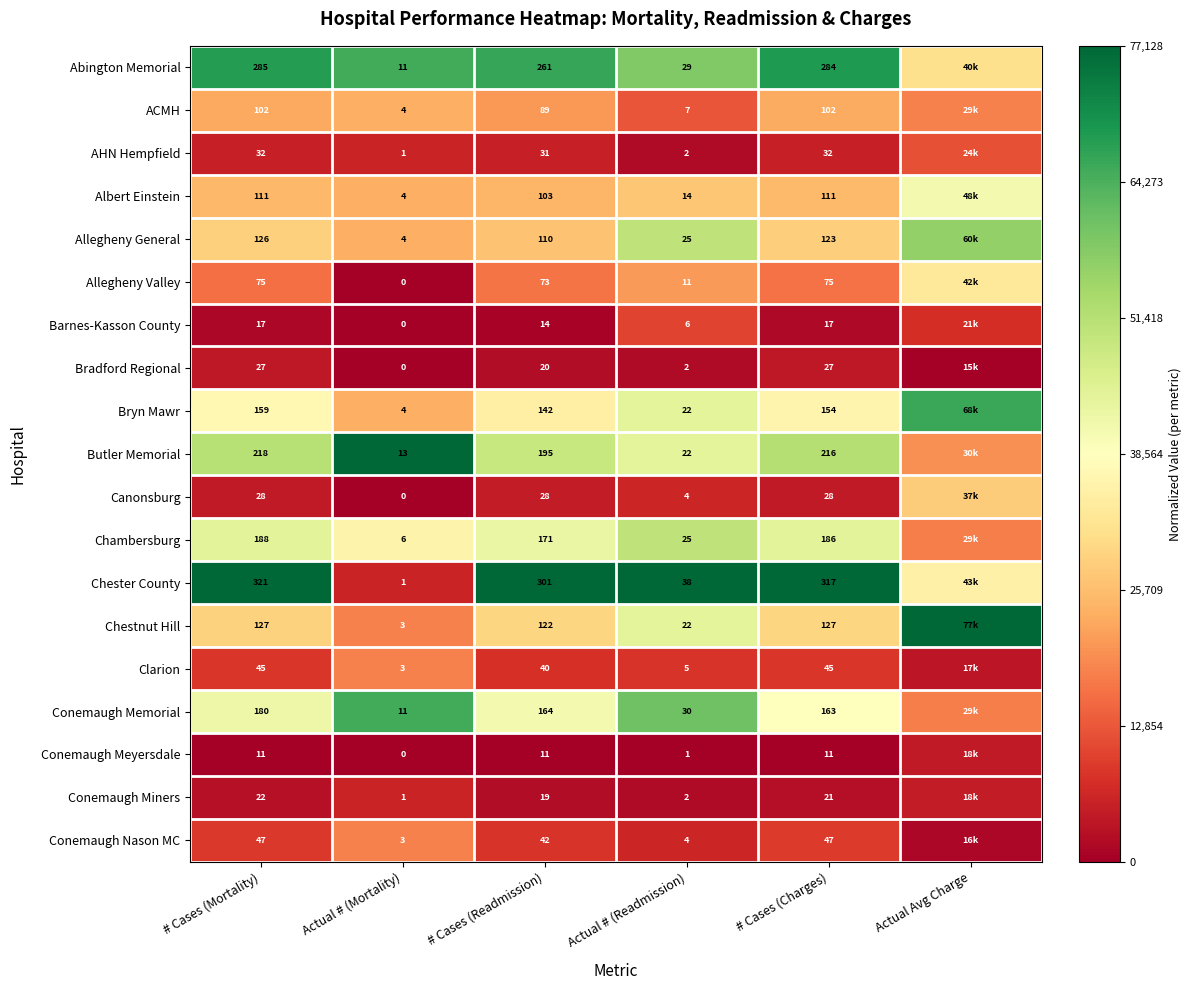

Between # Cases (Mortality) and Actual Avg Charge, which is larger?

# Cases (Mortality)